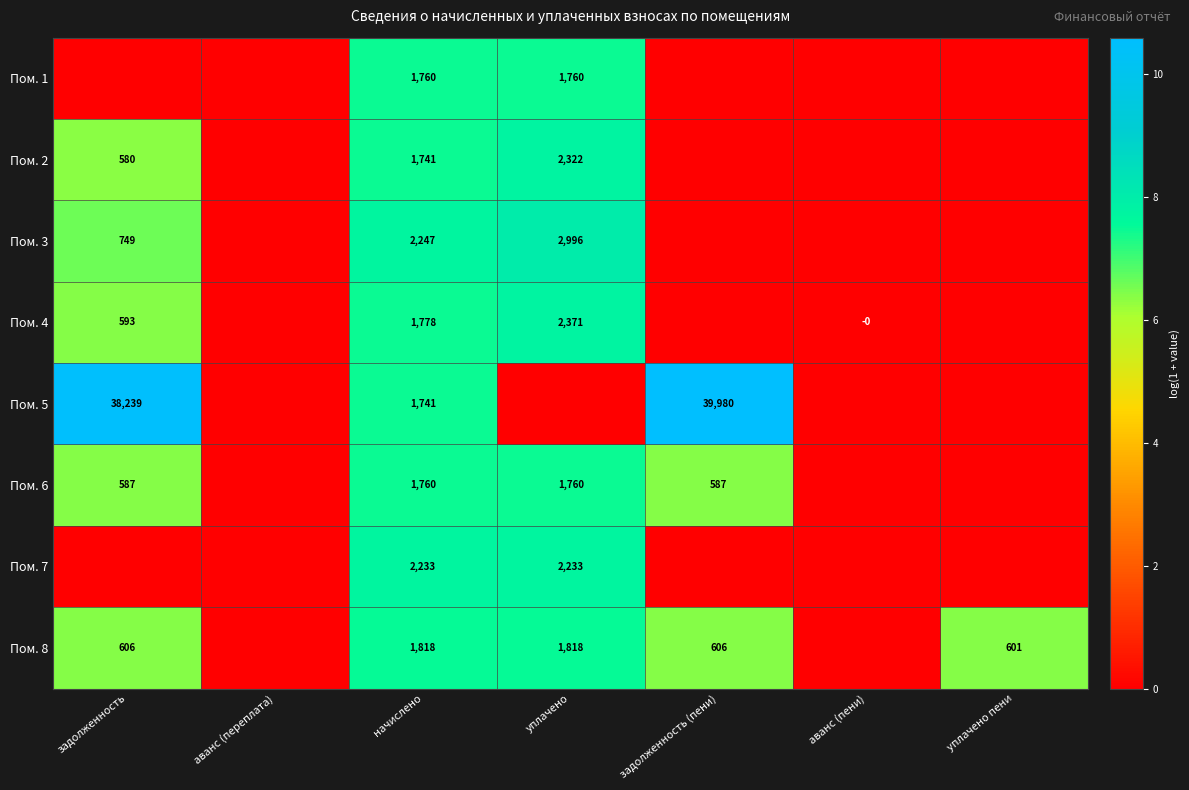

The value of Пом. 7 at начислено is 491. True or false?

False